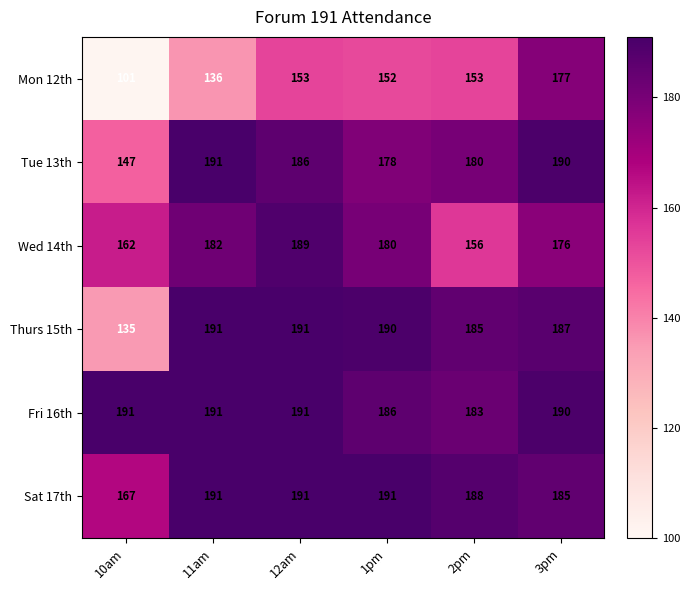

How many data points in Sat 17th are less than 191?

3